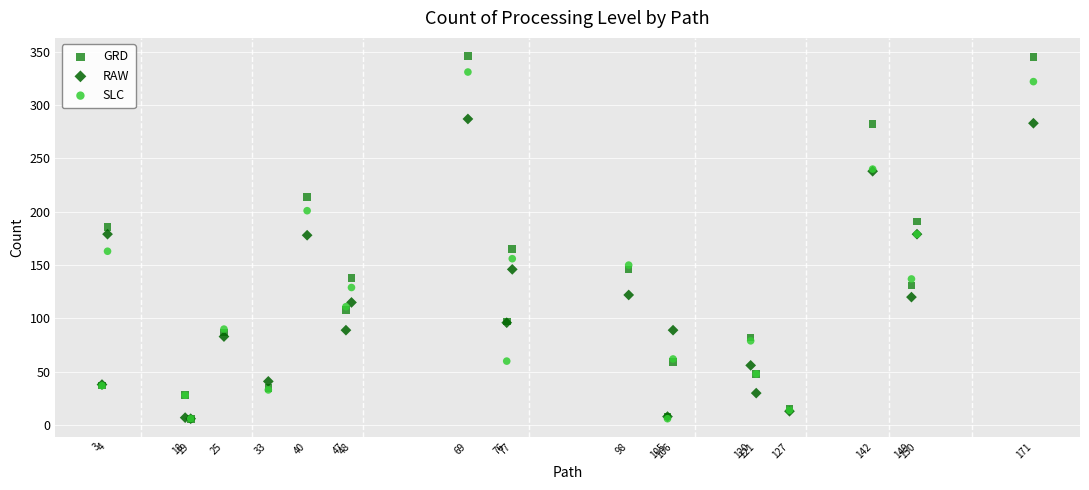

What are all the series names shown in the legend?

GRD, RAW, SLC